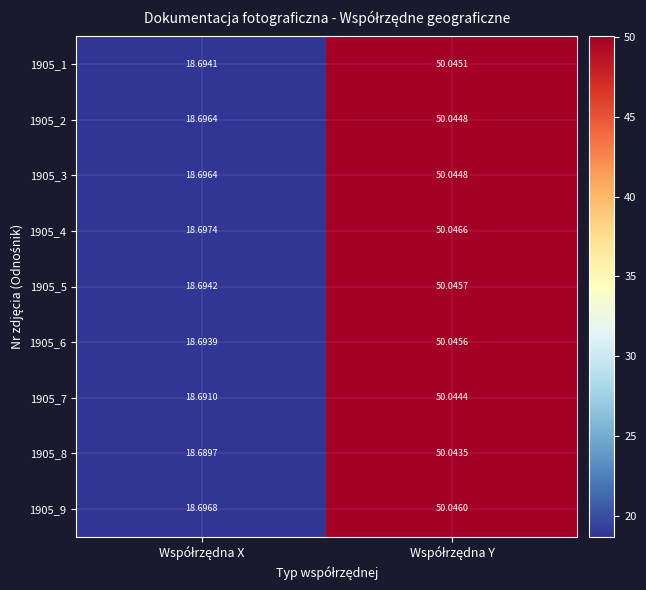

At which category does the chart reach its minimum across all series?

Współrzędna X